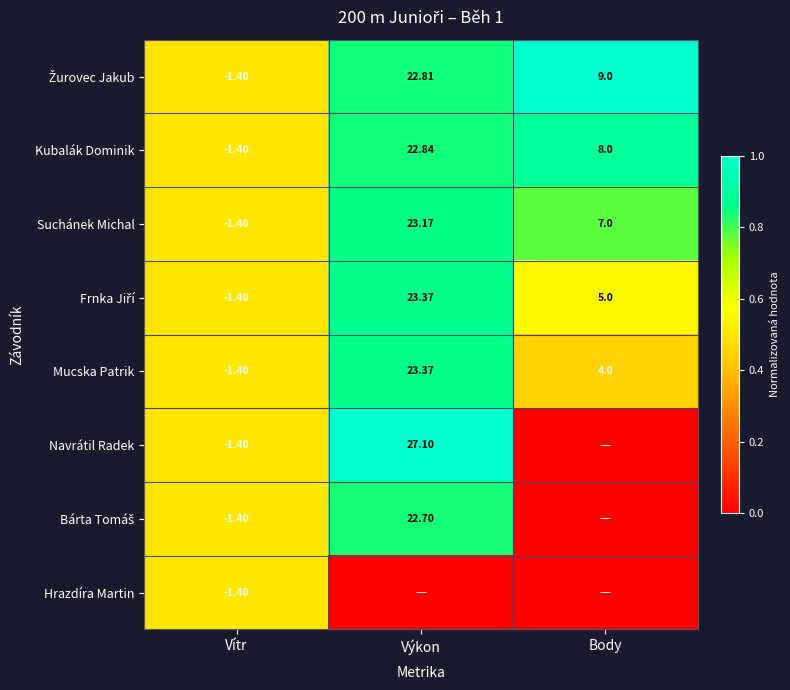

Where is Kubalák Dominik nearest to the value 10?

Body